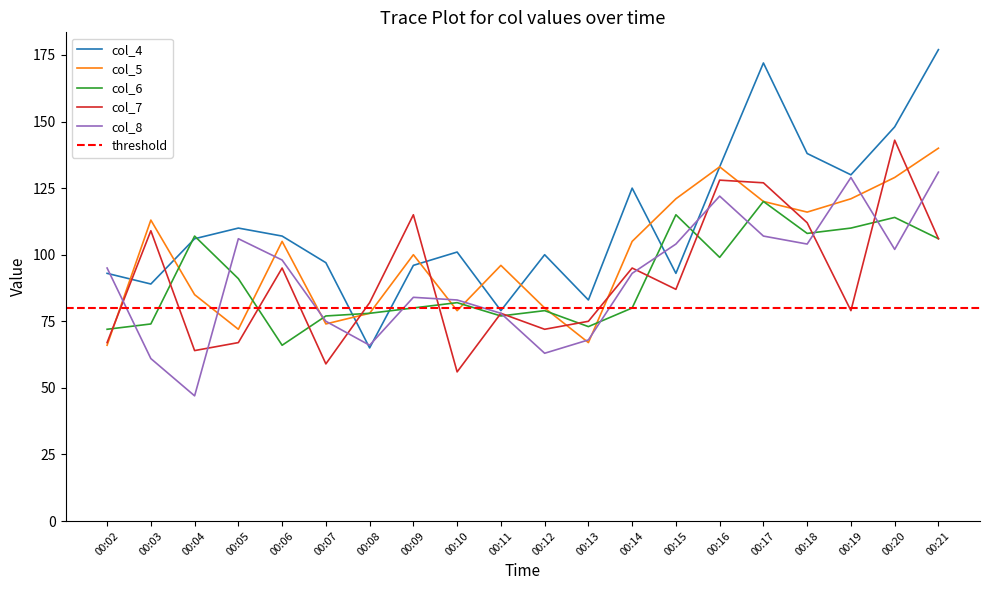

What is the sum of all col_4 values?

2242